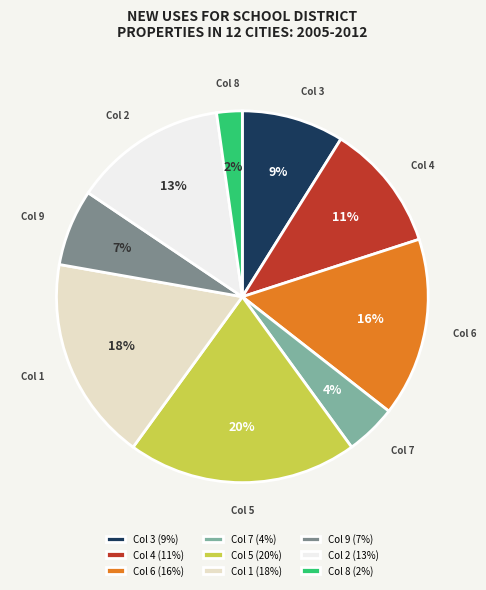

Is there a majority slice in this chart?

No